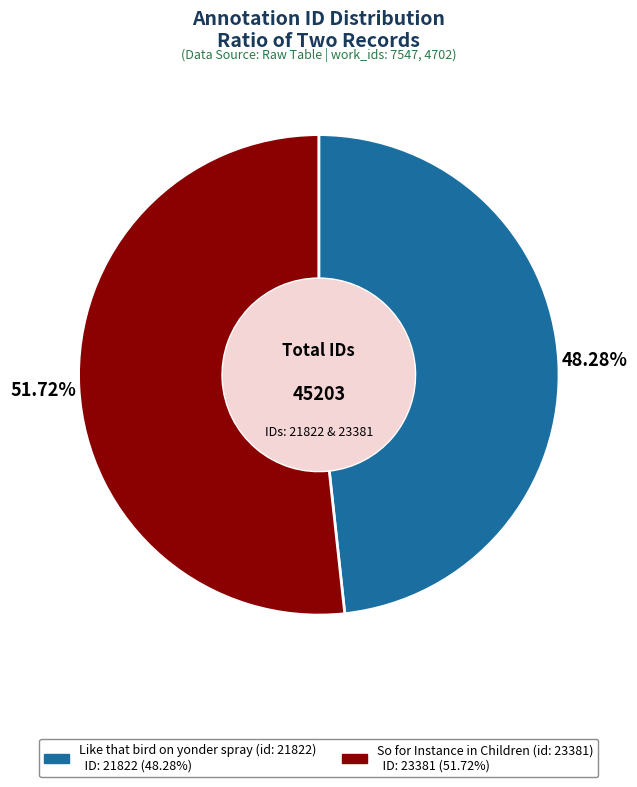

What is the ratio of the value at Like that bird on yonder spray (id: 21822) to the value at So for Instance in Children (id: 23381)?

0.9